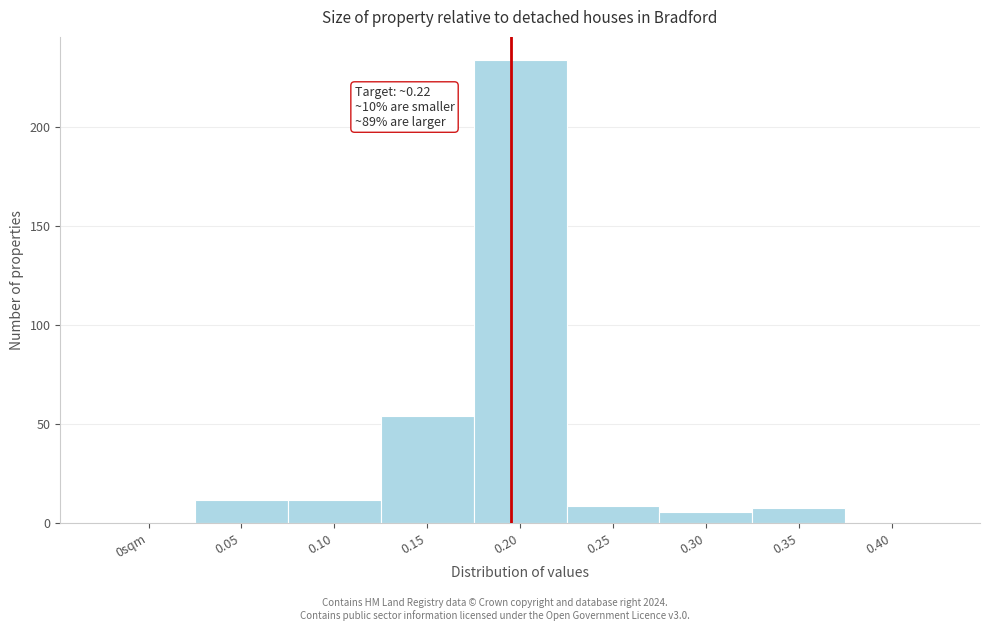

Reading left to right, list all the values displayed in this chart.

0sqm=0	0.05=12	0.10=12	0.15=54	0.20=234	0.25=9	0.30=6	0.35=8	0.40=0